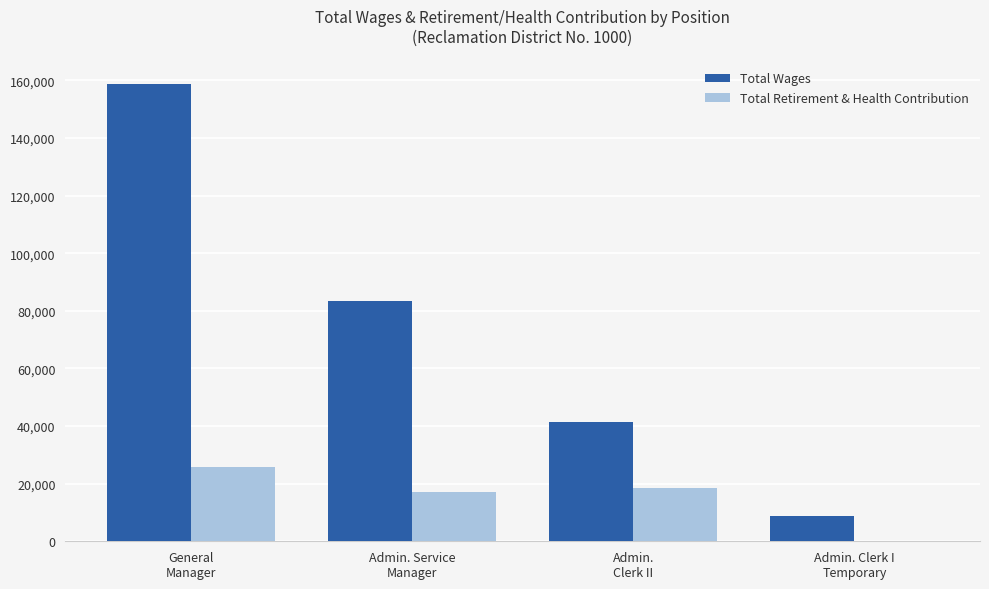

Where is Total Wages nearest to the value 83764?

Admin. Service
Manager